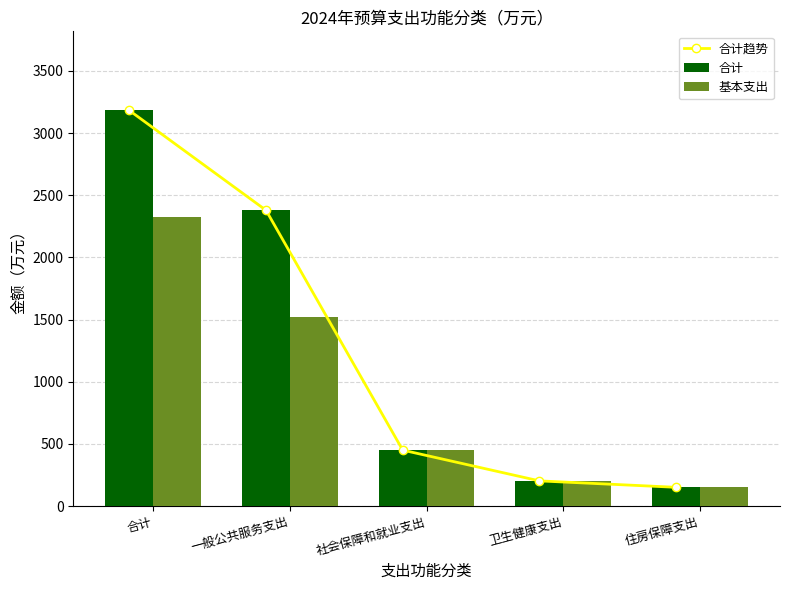

Where is 合计 nearest to the value 1666?

一般公共服务支出